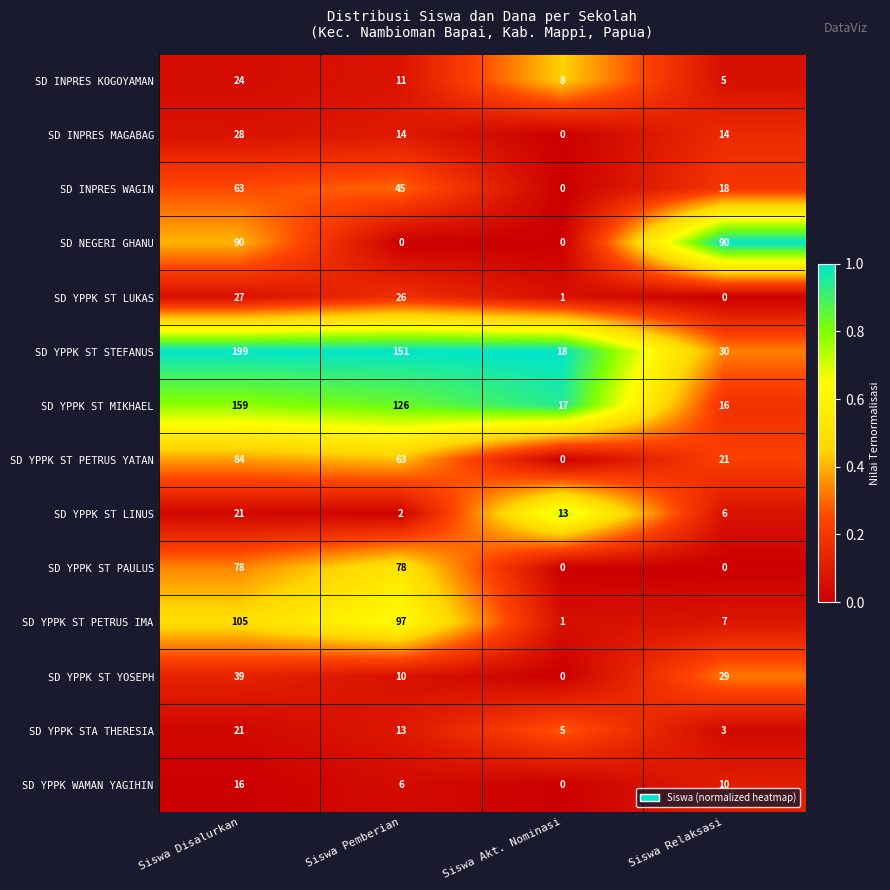

Is it true that SD YPPK ST YOSEPH equals 39 at Siswa Disalurkan?

True